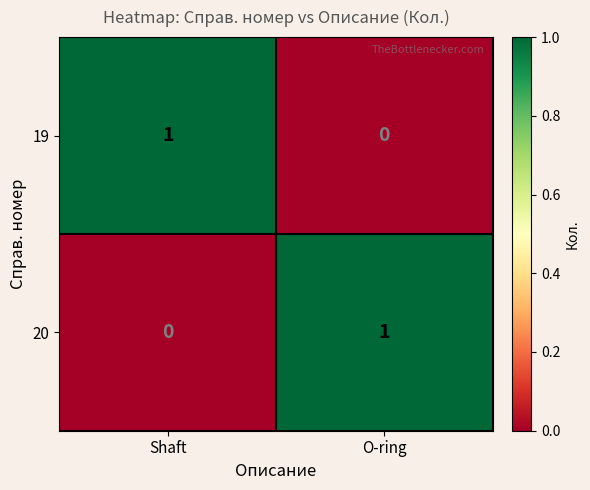

Where is 19 nearest to the value 0?

O-ring